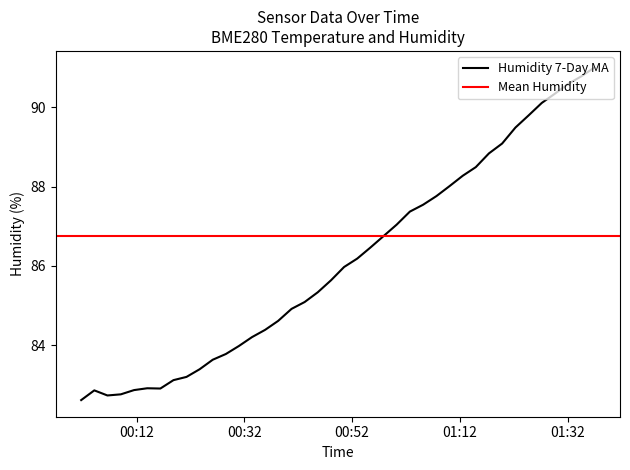

What is the lowest value of the Humidity 7-Day MA series?

82.6